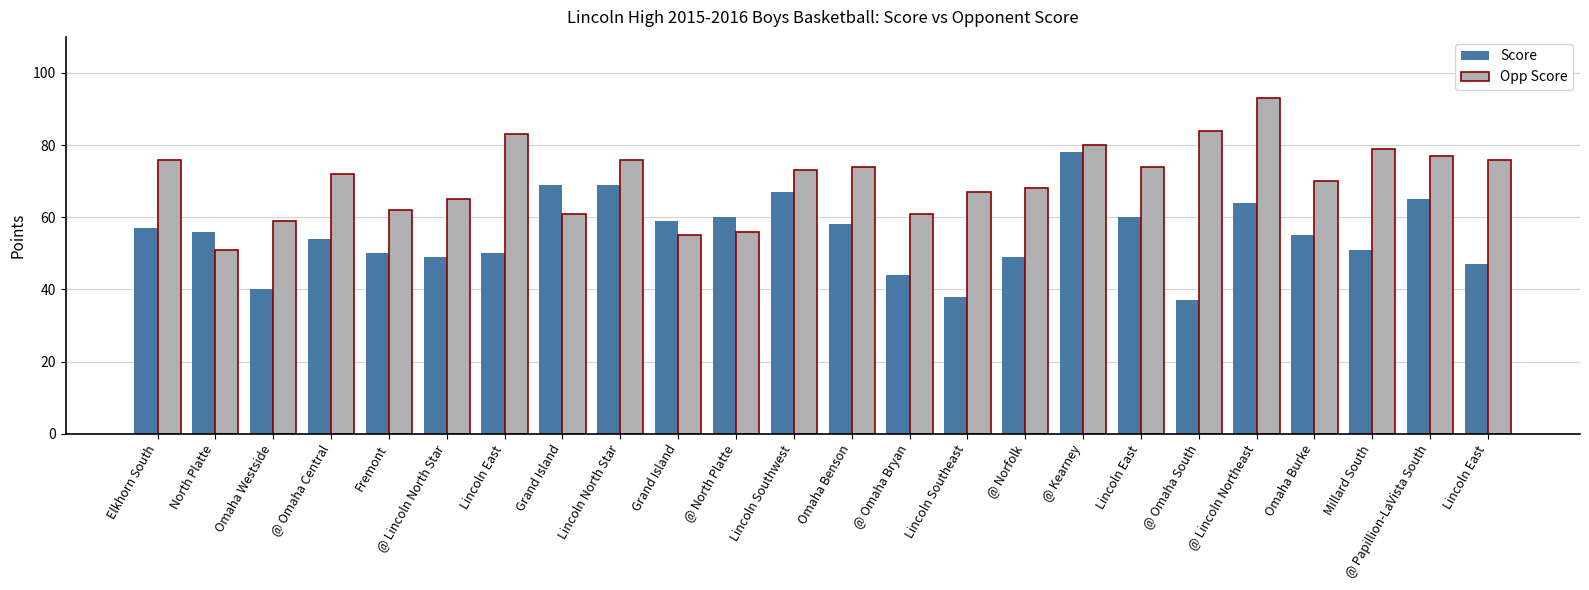

What is the label of the 13th bar from the left?

Omaha Benson